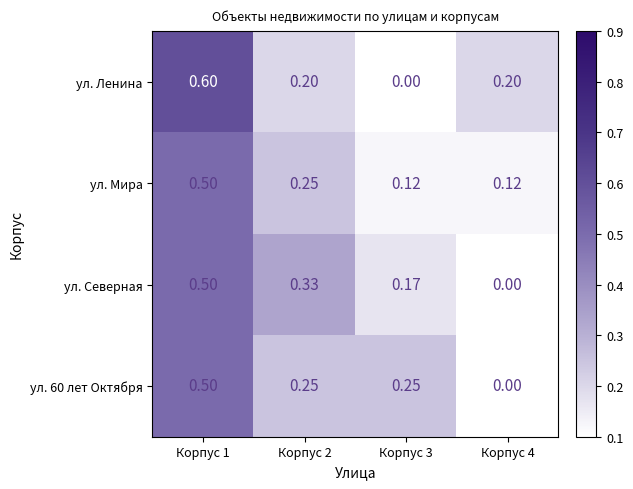

Is the value of ул. 60 лет Октября at Корпус 3 greater than the value of ул. Ленина at Корпус 1?

No